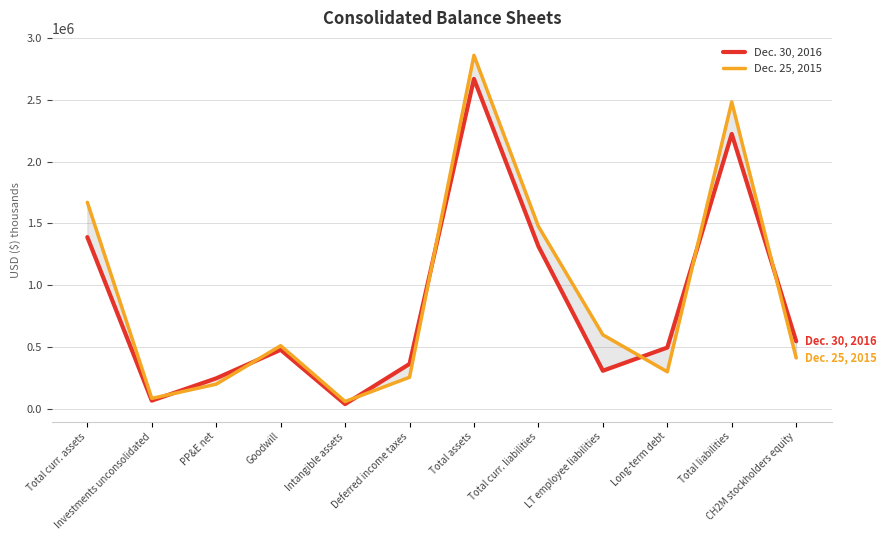

Rank the series at Goodwill from lowest to highest value.

Dec. 30, 2016, Dec. 25, 2015